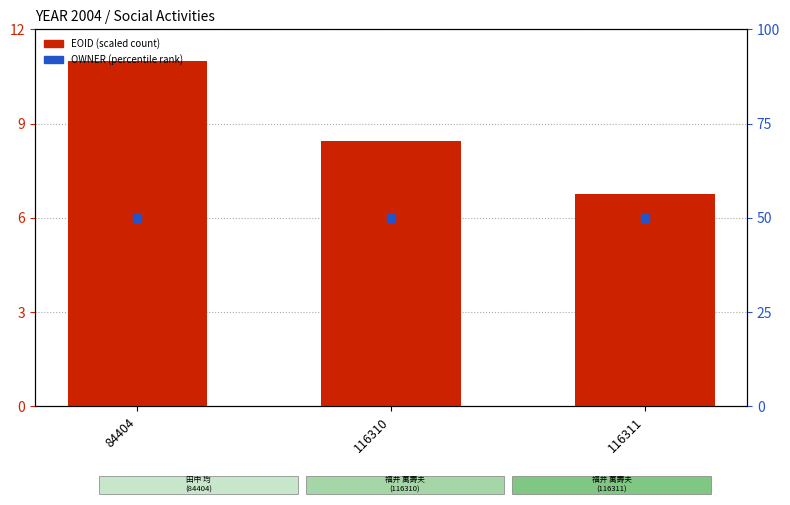

Which series contains the lowest Y value?

EOID (scaled)